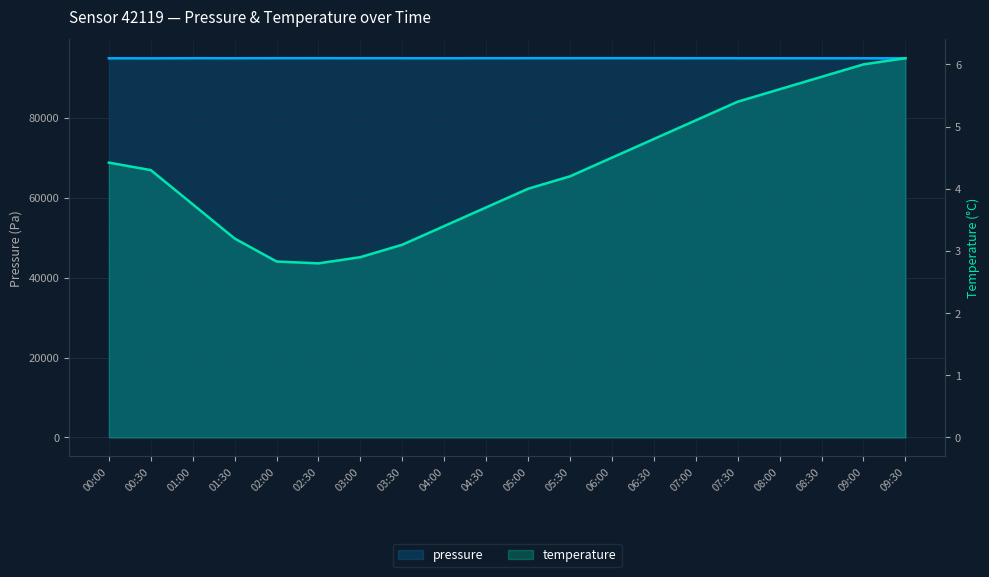

List the series in order of their peak value, lowest first.

temperature, pressure